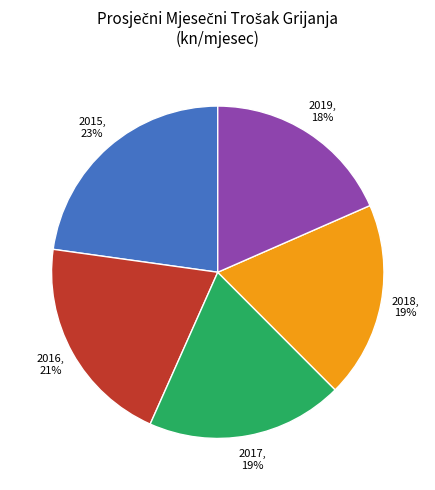

To the nearest percent, what is the average slice percentage?

20%